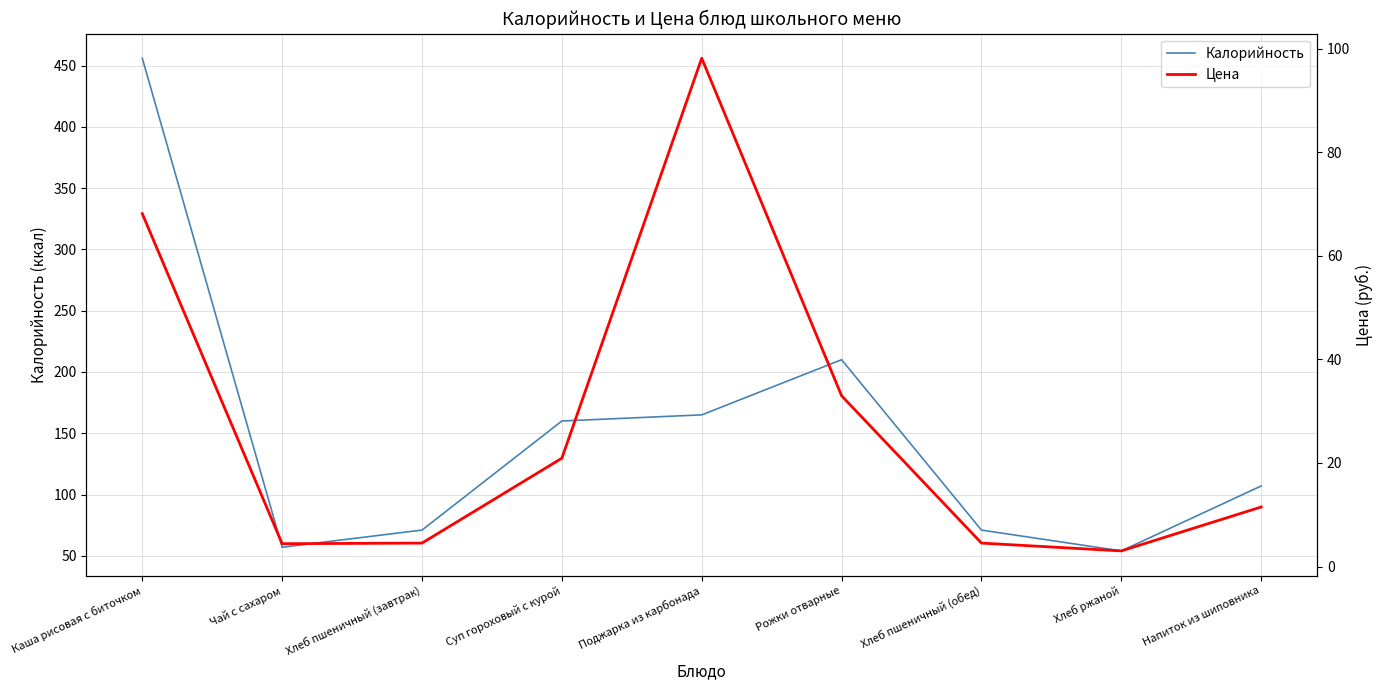

Is the value of Цена at Чай с сахаром greater than the value of Калорийность at Хлеб ржаной?

No